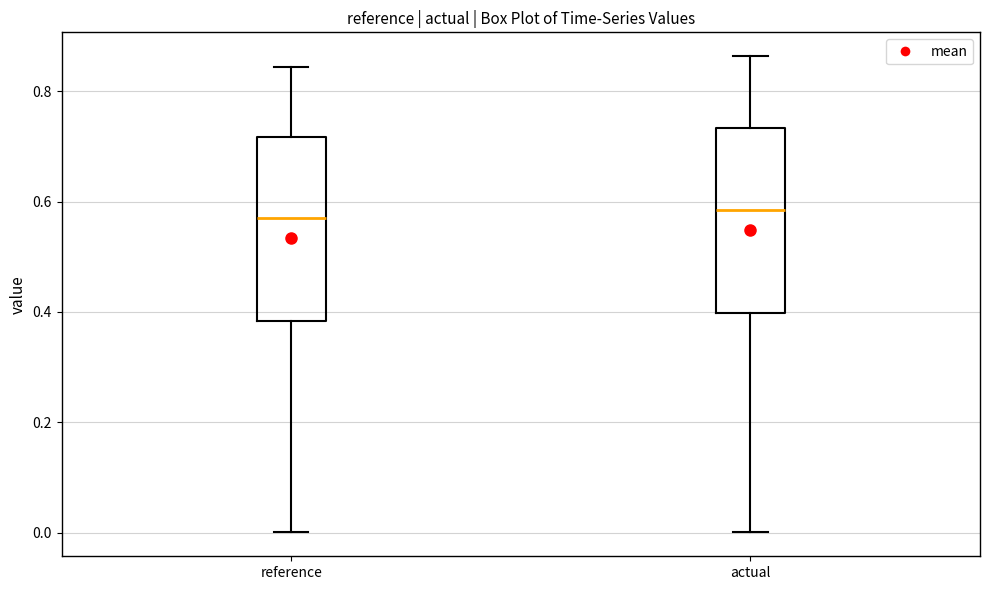

Reading left to right, transcribe this box plot: for each box, give where its median line is, the range the box spans, and where its two whiskers end, as read against the y-axis. The values are not printed on the chart, so give them approximately, as read against the axis.

reference: median 0.56, box 0.38 to 0.72, whiskers 0.00 to 0.84
actual: median 0.58, box 0.40 to 0.74, whiskers 0.00 to 0.86